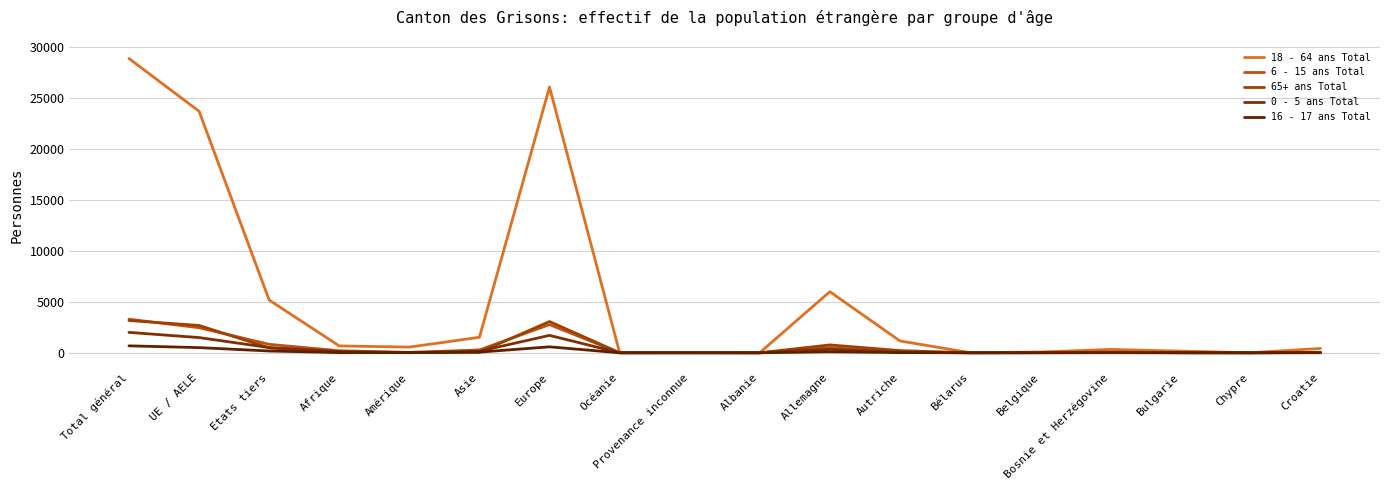

At which label is 65+ ans Total closest to 1582?

Allemagne